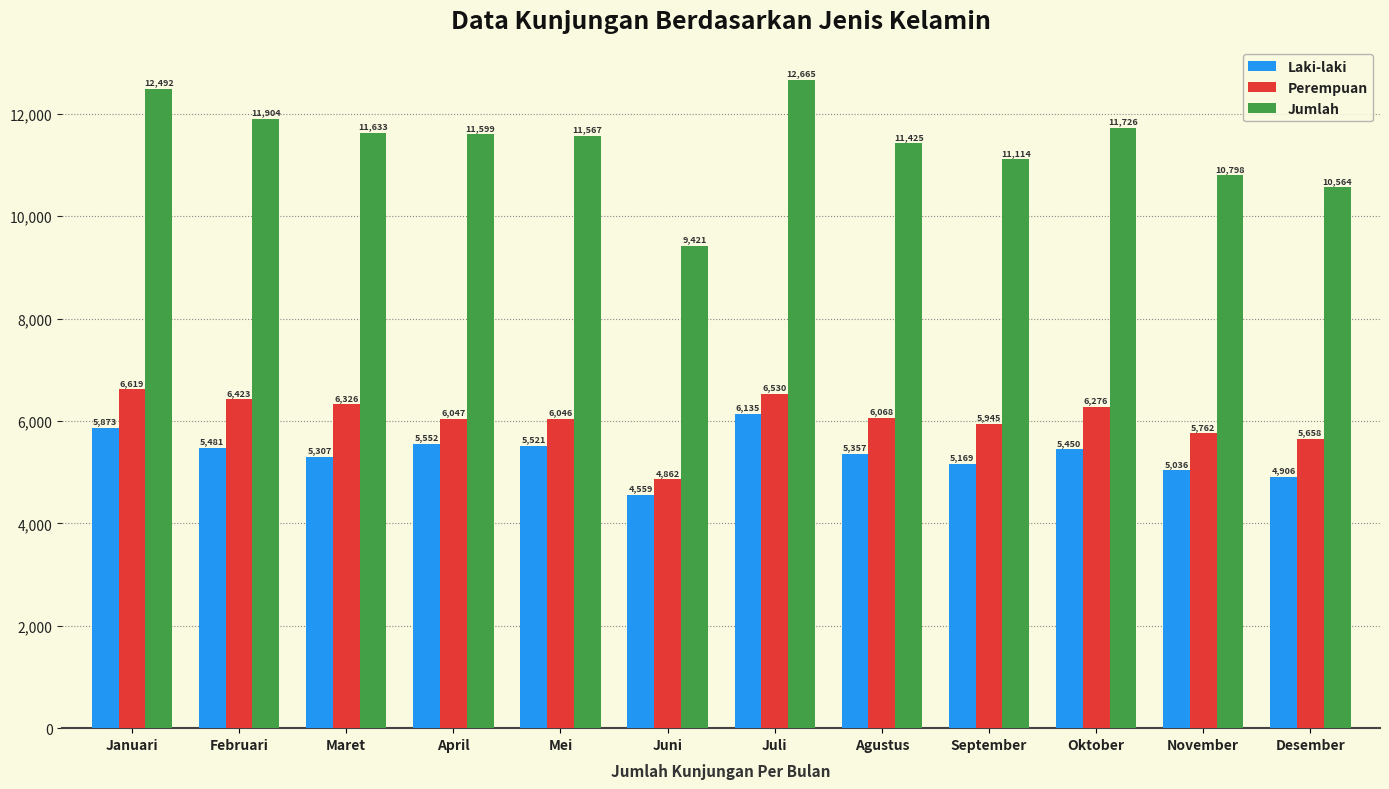

What is the lowest value of the Perempuan series?

4862